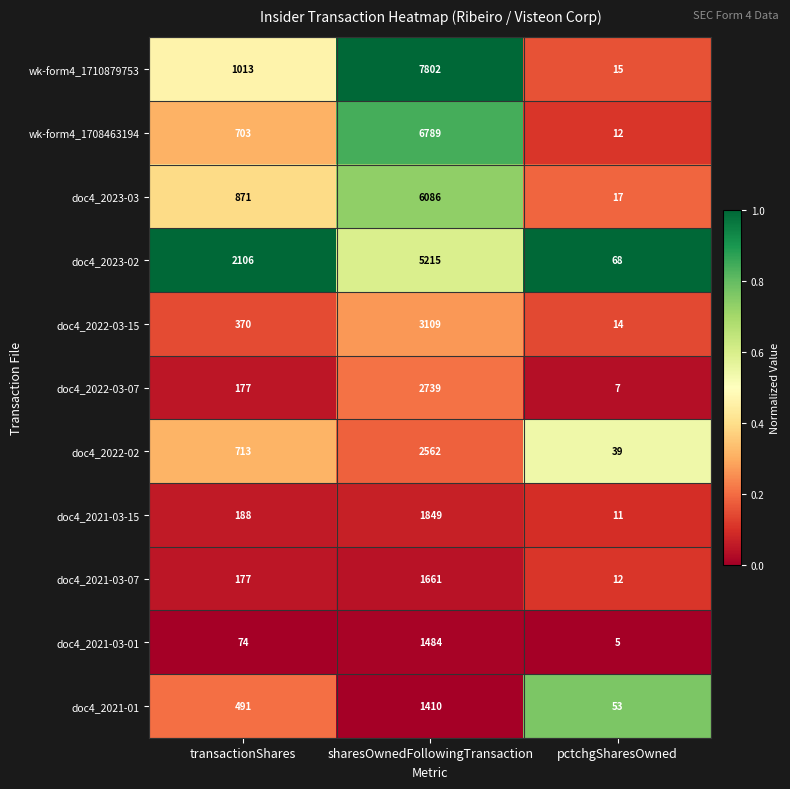

The value of wk-form4_1708463194 at pctchgSharesOwned is 6. True or false?

False